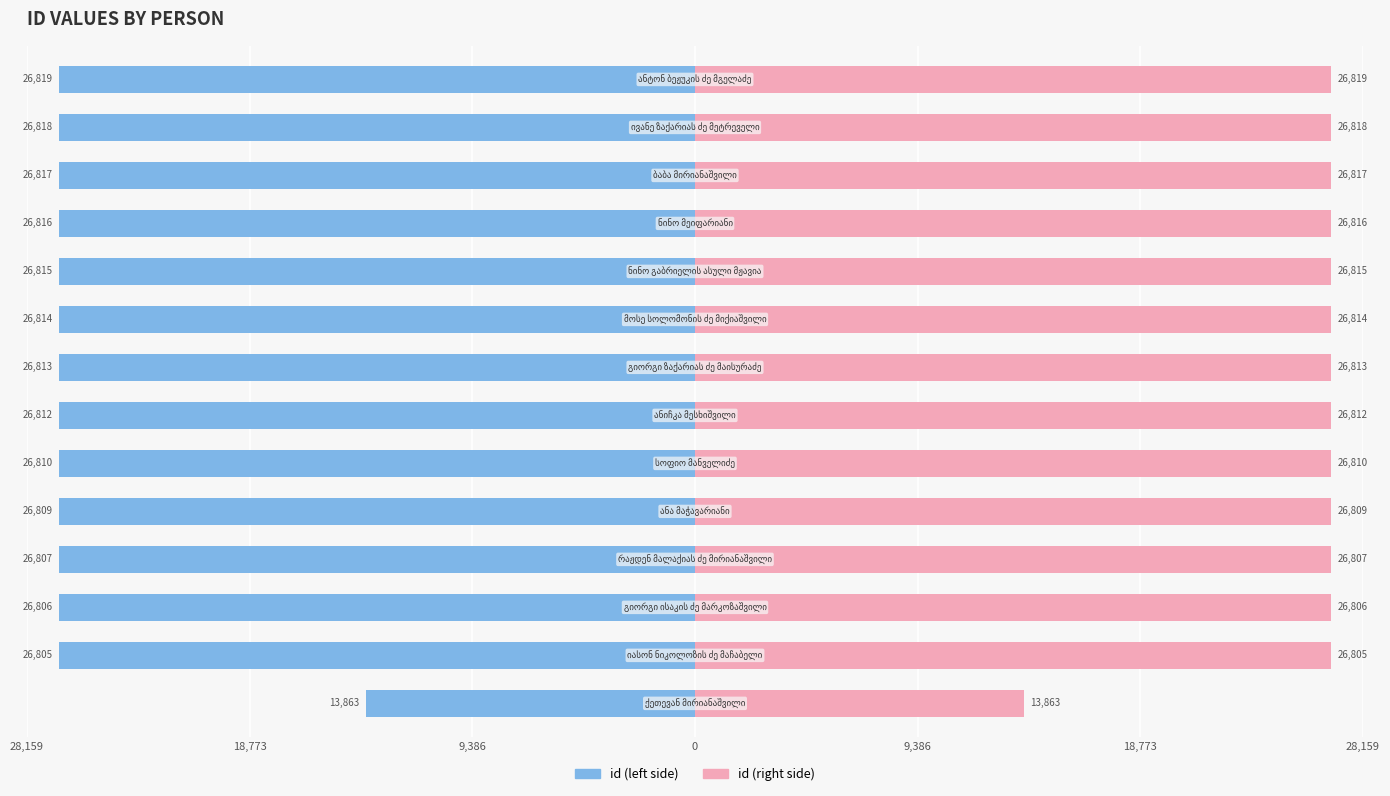

What is the spread (max minus min) of values at 9,386?

53634